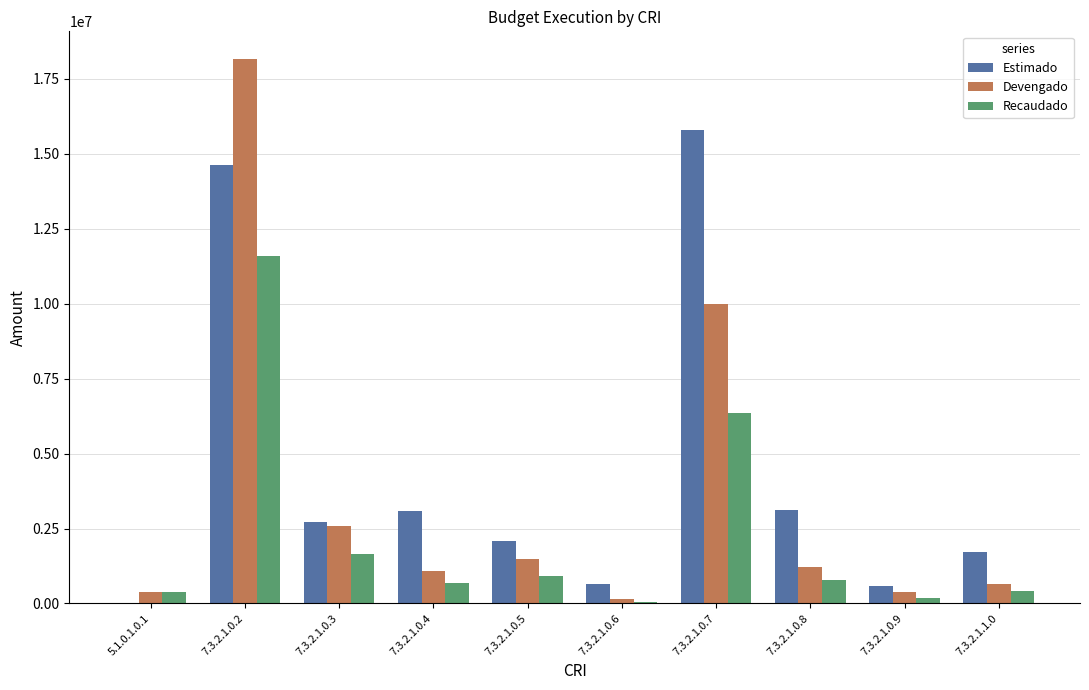

Which series has the largest total across all categories?

Estimado